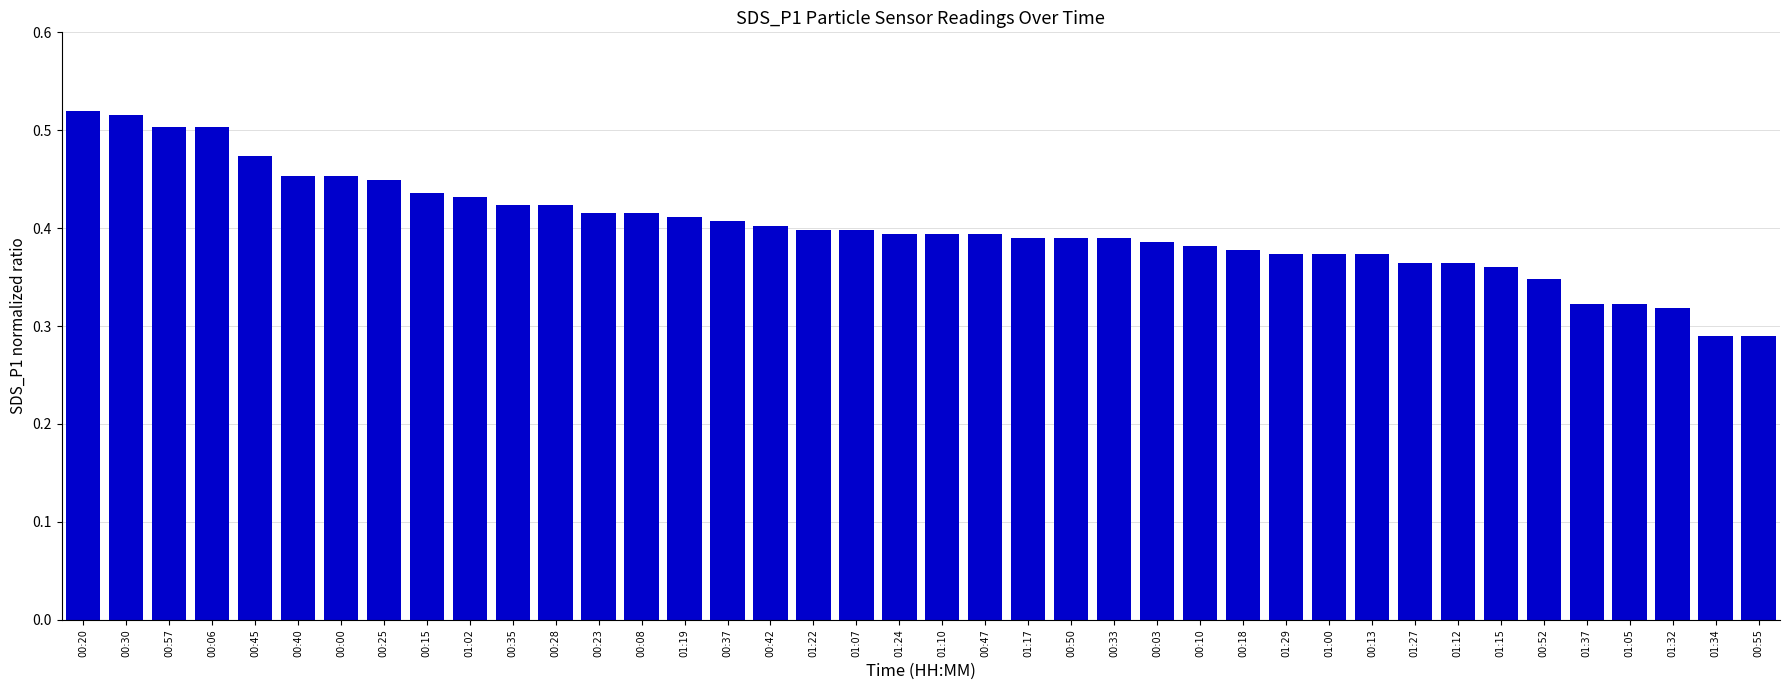

Is it true that the value at 01:24 is 0.4?

True